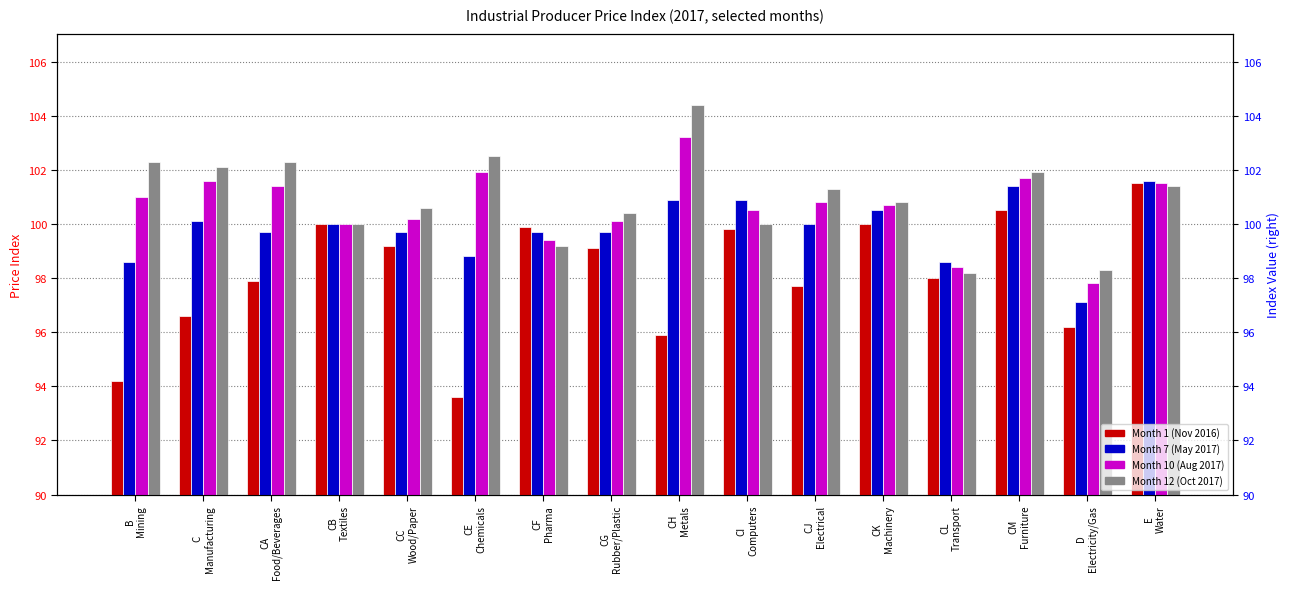

Reading left to right, what are all the values shown in this chart?

Month 1 (Nov 2016): 94.2	96.6	97.9	100.0	99.2	93.6	99.9	99.1	95.9	99.8	97.7	100.0	98.0	100.5	96.2	101.5
Month 7 (May 2017): 98.6	100.1	99.7	100.0	99.7	98.8	99.7	99.7	100.9	100.9	100.0	100.5	98.6	101.4	97.1	101.6
Month 10 (Aug 2017): 101.0	101.6	101.4	100.0	100.2	101.9	99.4	100.1	103.2	100.5	100.8	100.7	98.4	101.7	97.8	101.5
Month 12 (Oct 2017): 102.3	102.1	102.3	100.0	100.6	102.5	99.2	100.4	104.4	100.0	101.3	100.8	98.2	101.9	98.3	101.4